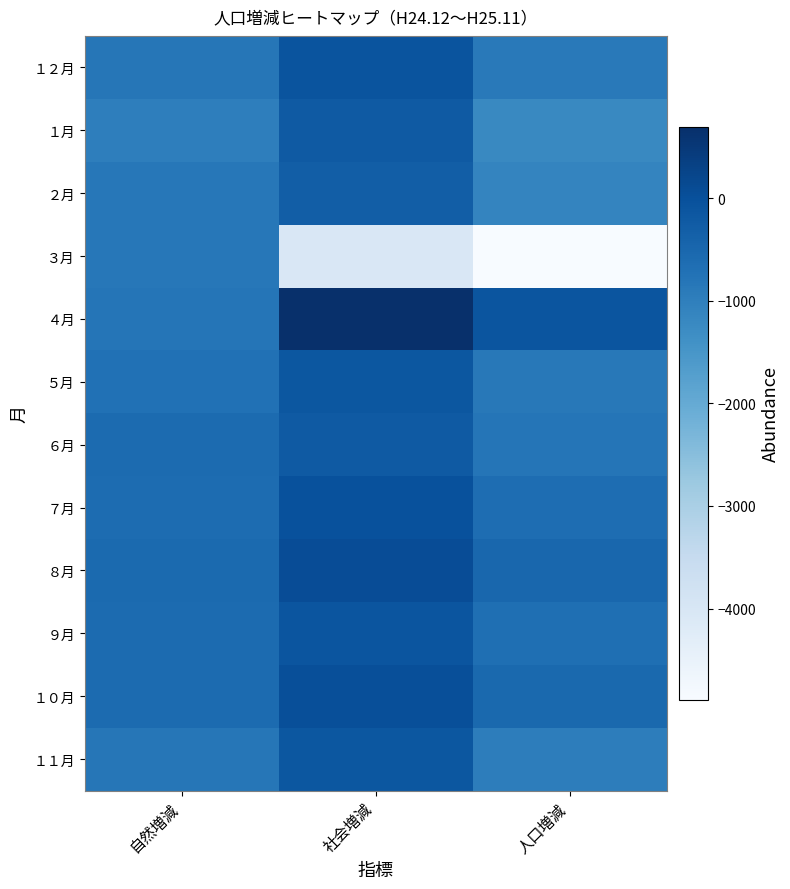

Reading left to right, list all the values displayed in this chart.

１２月: 自然増減=-818	社会増減=-70	人口増減=-888
１月: 自然増減=-1002	社会増減=-209	人口増減=-1211
２月: 自然増減=-834	社会増減=-298	人口増減=-1132
３月: 自然増減=-830	社会増減=-4060	人口増減=-4890
４月: 自然増減=-793	社会増減=699	人口増減=-94
５月: 自然増減=-716	社会増減=-144	人口増減=-860
６月: 自然増減=-580	社会増減=-213	人口増減=-793
７月: 自然増減=-598	社会増減=-19	人口増減=-617
８月: 自然増減=-566	社会増減=70	人口増減=-496
９月: 自然増減=-571	社会増減=-89	人口増減=-660
１０月: 自然増減=-576	社会増減=41	人口増減=-535
１１月: 自然増減=-815	社会増減=-149	人口増減=-964